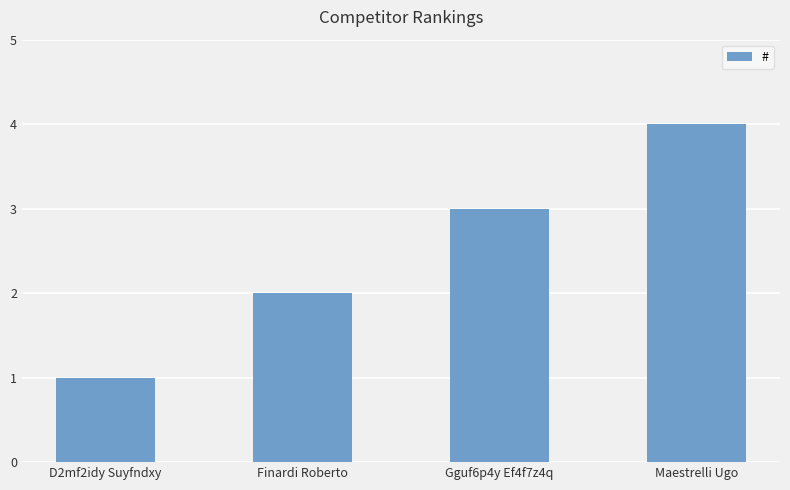

What is the value of the 2nd bar from the left?

2